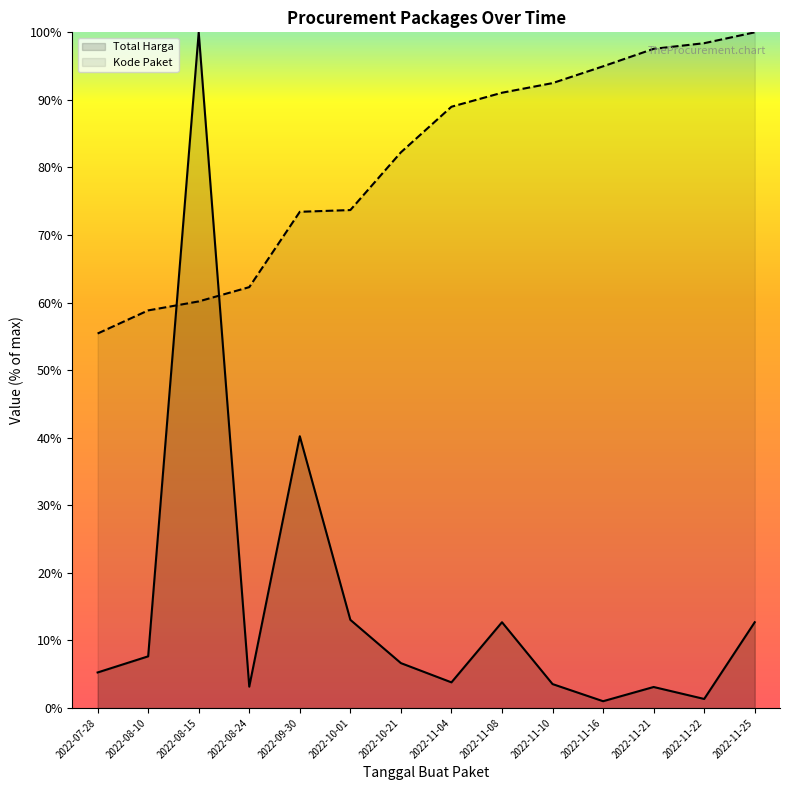

What is the maximum value shown in the chart?

100.0